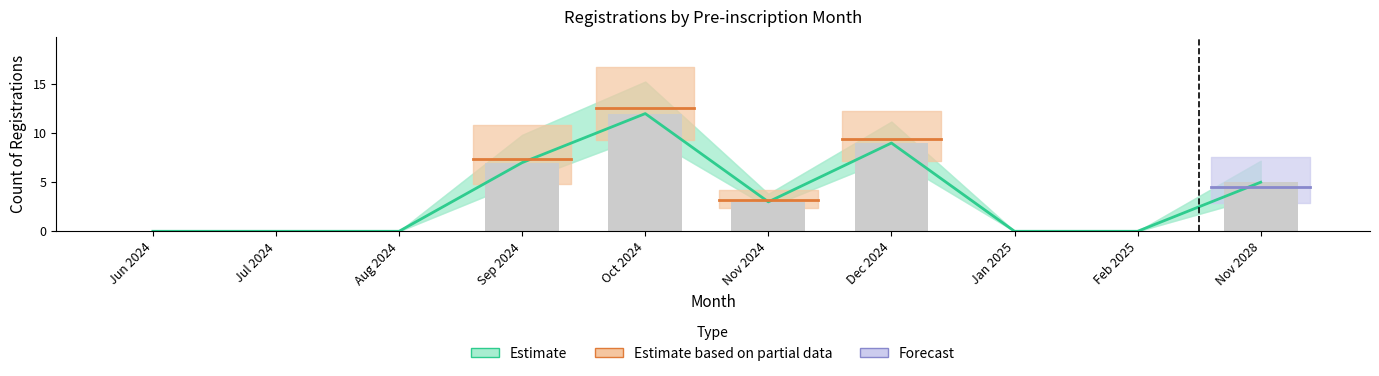

What is the difference between the second highest and second lowest values?

9